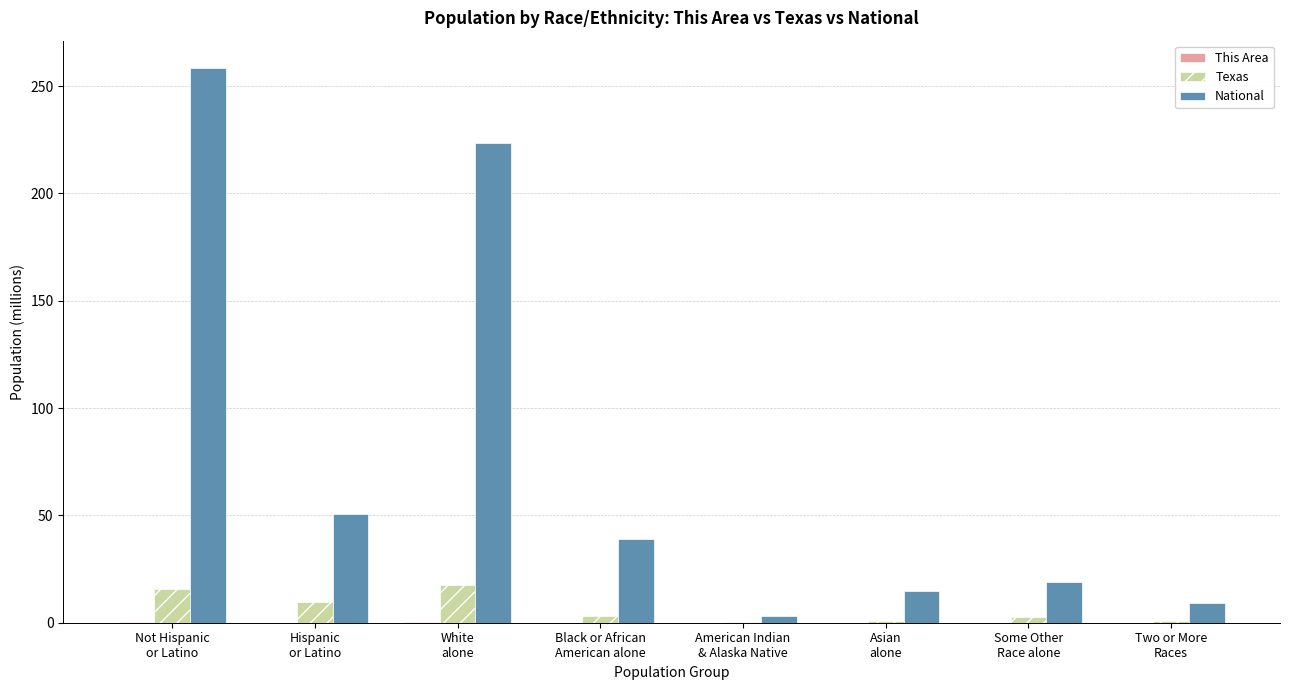

Which series has the largest total across all categories?

National